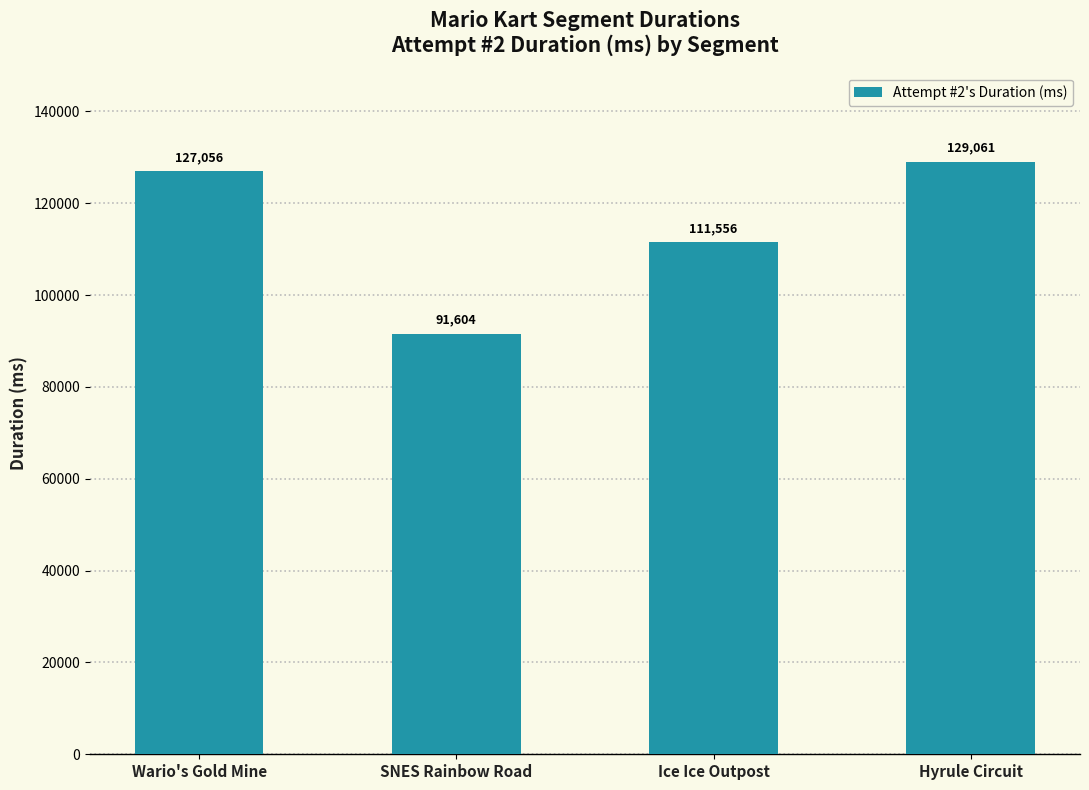

Which label corresponds to the smallest value in the chart?

SNES Rainbow Road